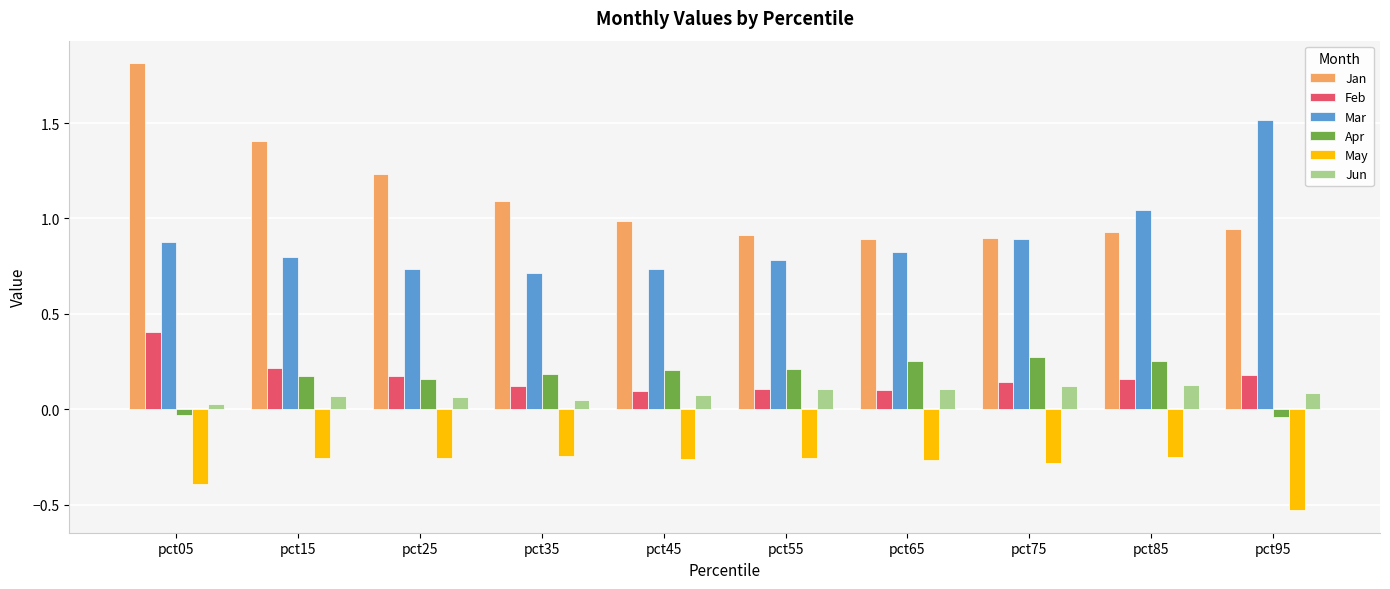

The value of Apr at pct15 is 0.3. True or false?

False